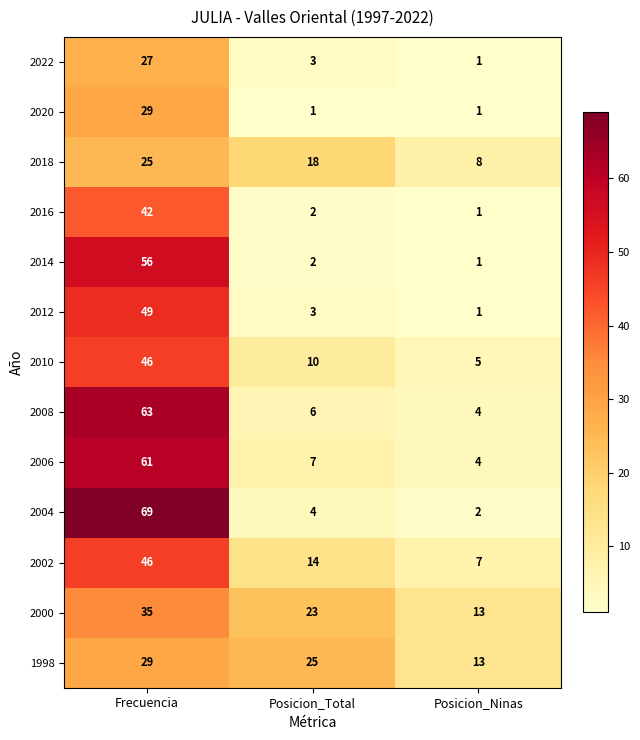

How many data points in 1998 are less than 25?

1